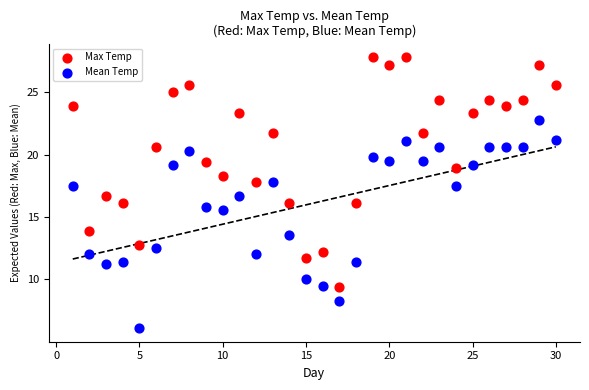

Which series has the largest Y range (max minus min)?

Max Temp